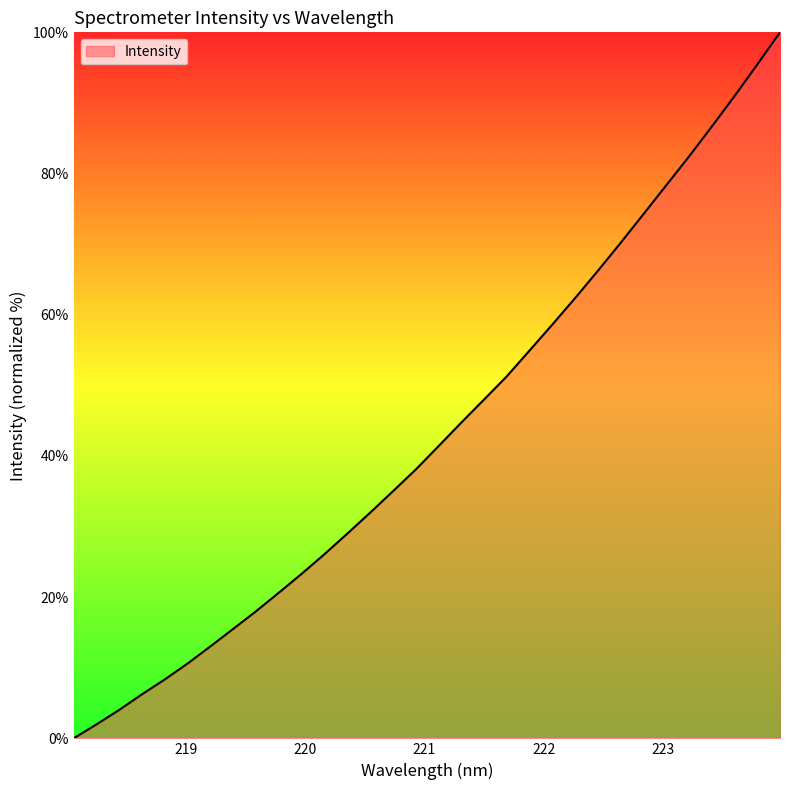

What is the maximum value shown in the chart?

100.0